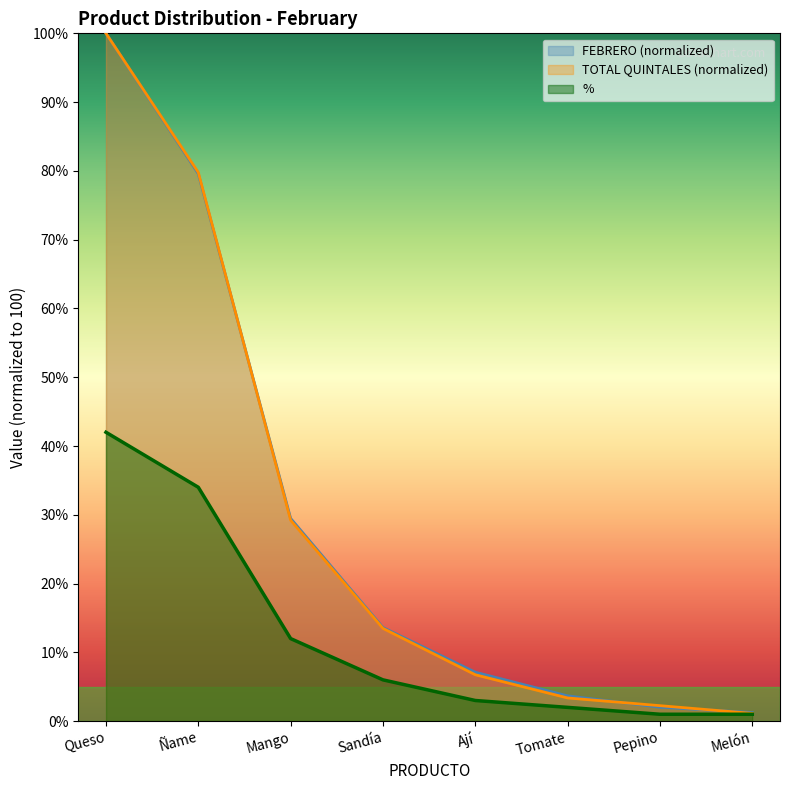

What is the difference between the second highest and second lowest values in the TOTAL QUINTALES series?

77.5